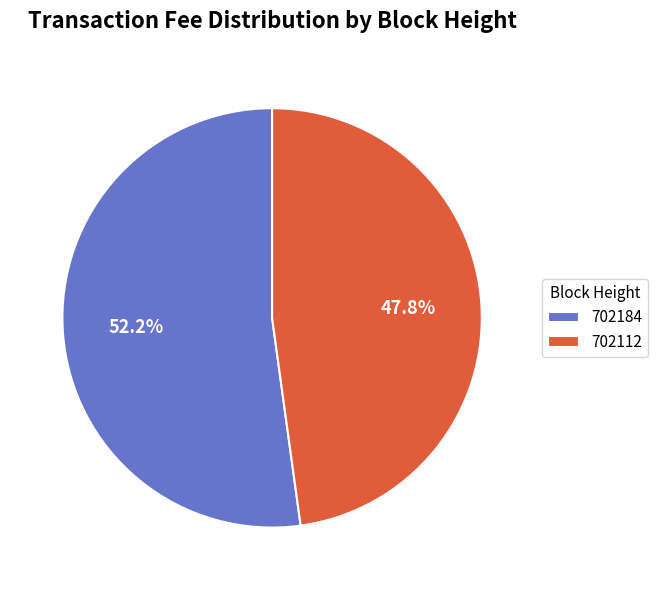

How many slices are in this pie chart?

2